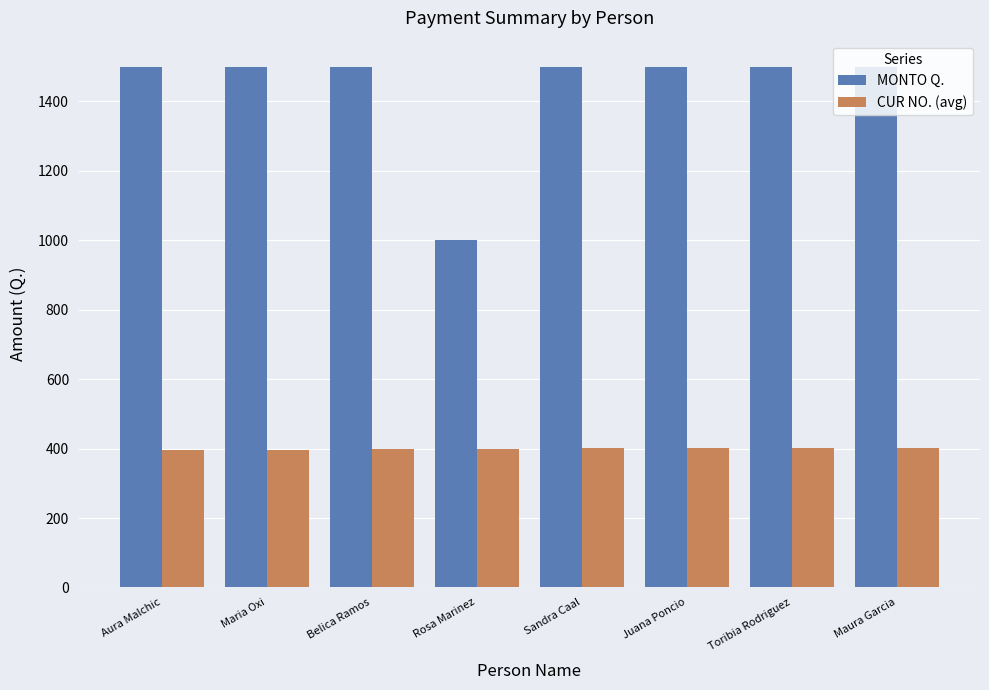

Is it true that MONTO Q. equals 1500.0 at Toribia Rodriguez?

True